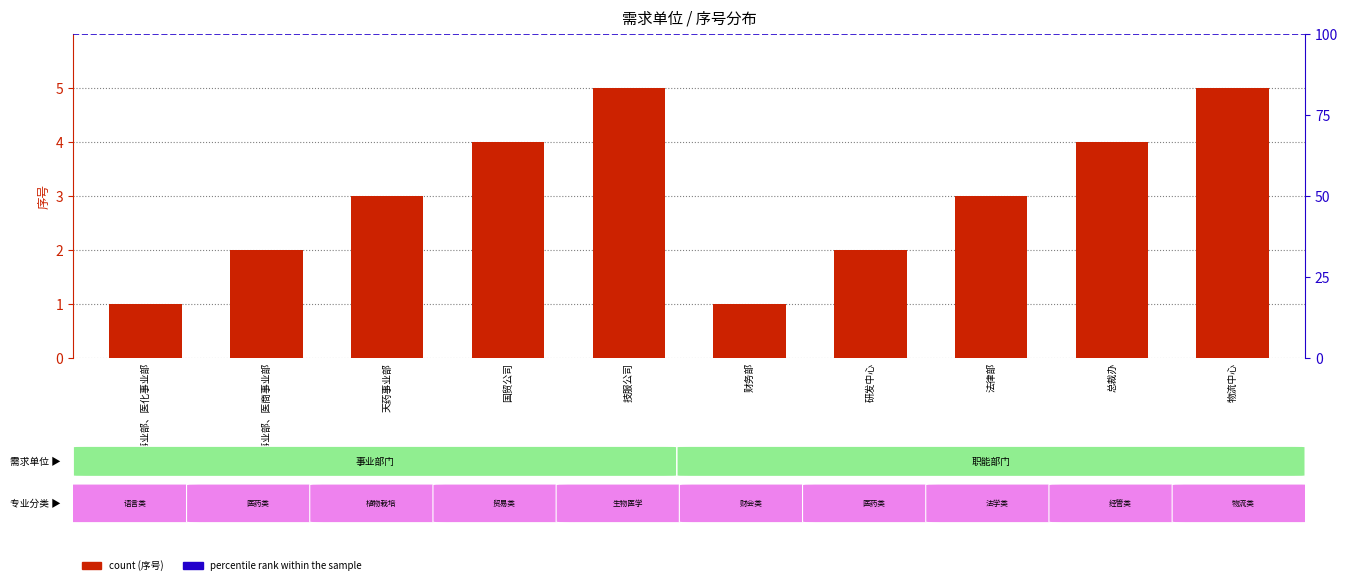

Where does the data first go above 3?

国贸公司